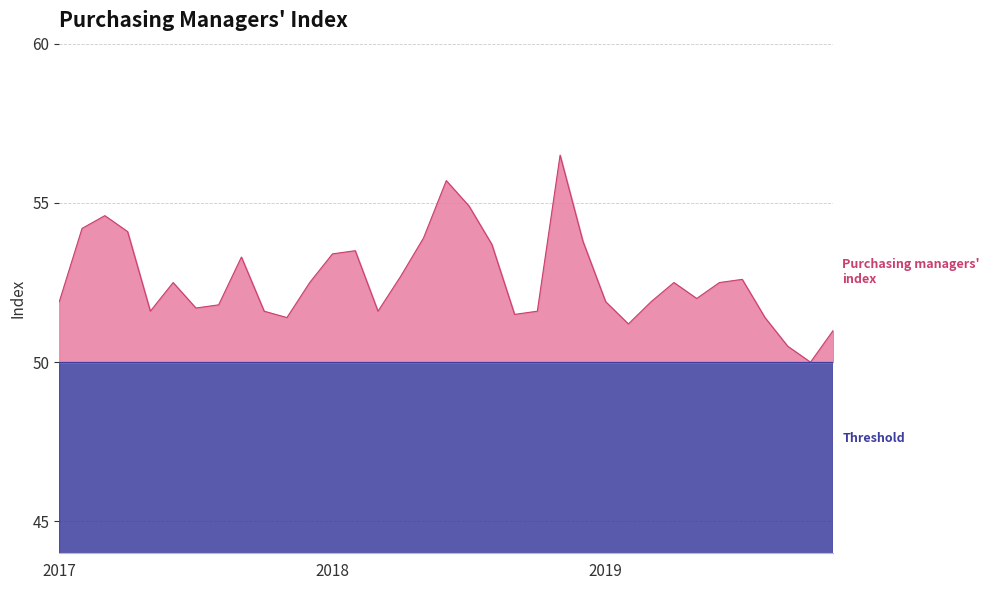

What is the change in value from 2018-05 to 2018-08?

-0.2